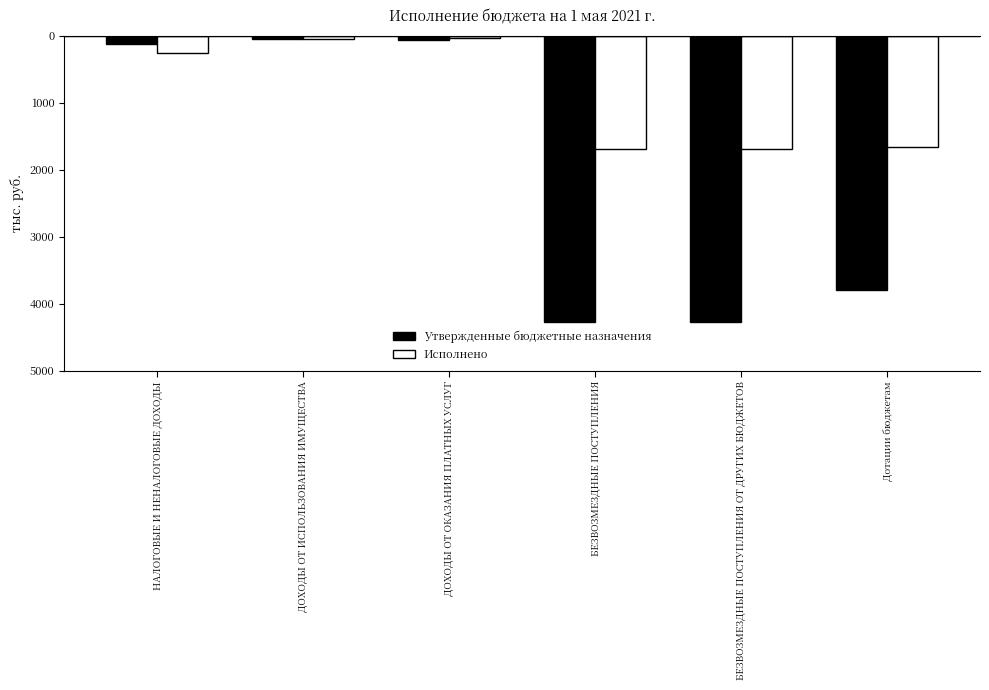

What is the minimum value for Утвержденные бюджетные назначения?

-4274.2